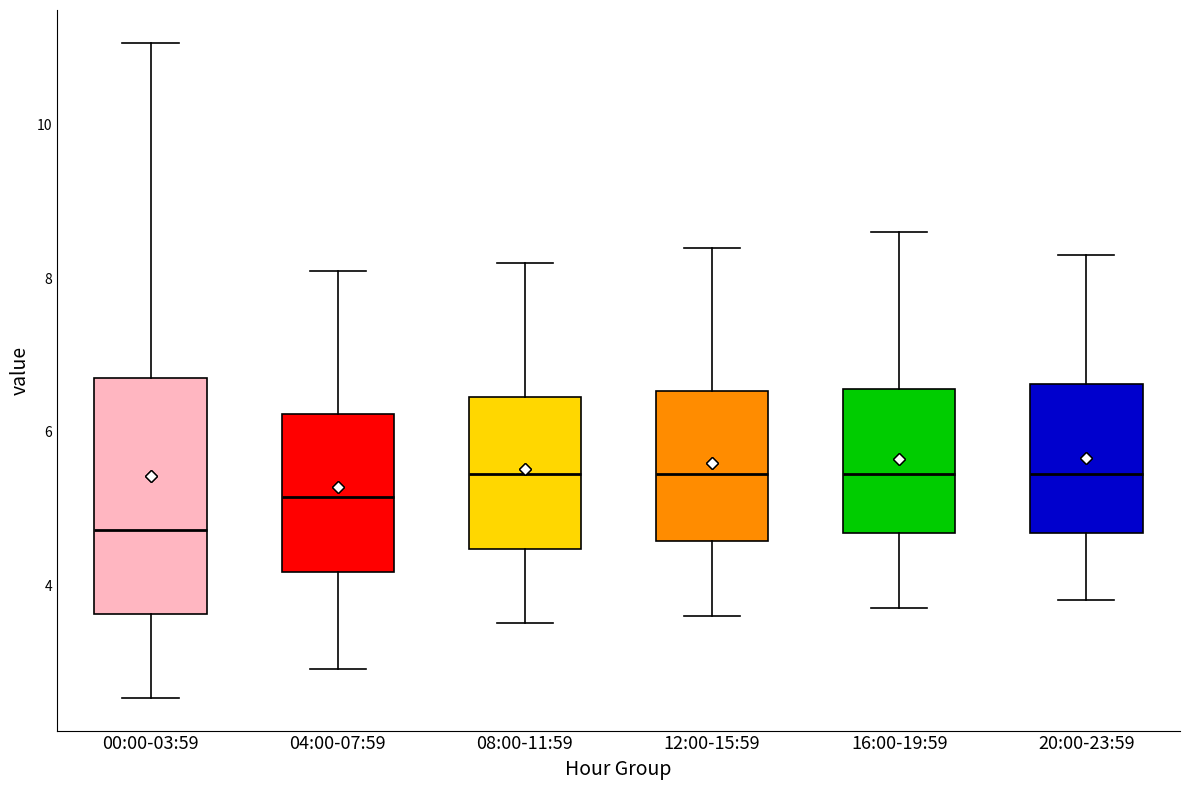

Reading left to right, transcribe this box plot: for each box, give where its median line is, the range the box spans, and where its two whiskers end, as read against the y-axis. The values are not printed on the chart, so give them approximately, as read against the axis.

00:00-03:59: median 4.8, box 3.6 to 6.8, whiskers 2.6 to 11.0
04:00-07:59: median 5.2, box 4.2 to 6.2, whiskers 3.0 to 8.2
08:00-11:59: median 5.4, box 4.4 to 6.4, whiskers 3.6 to 8.2
12:00-15:59: median 5.4, box 4.6 to 6.6, whiskers 3.6 to 8.4
16:00-19:59: median 5.4, box 4.6 to 6.6, whiskers 3.8 to 8.6
20:00-23:59: median 5.4, box 4.6 to 6.6, whiskers 3.8 to 8.4